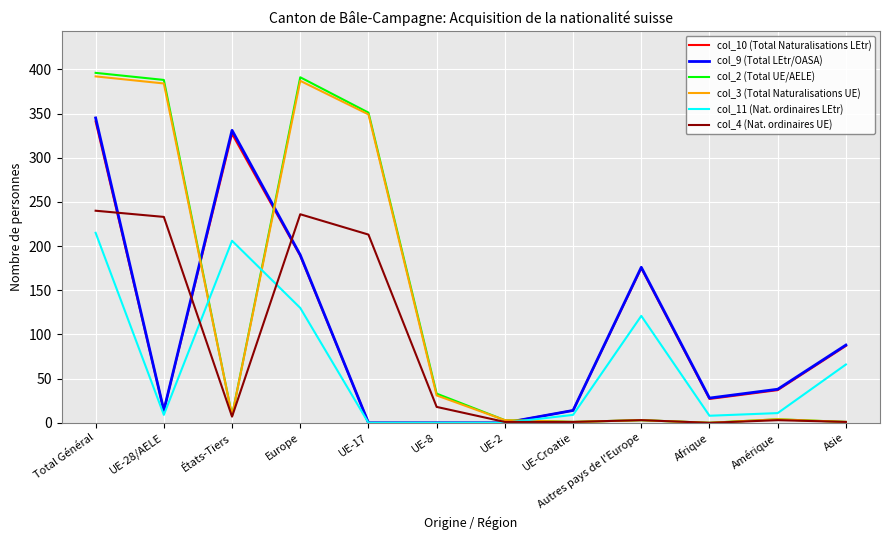

At which category is the sum across all series the highest?

Total Général